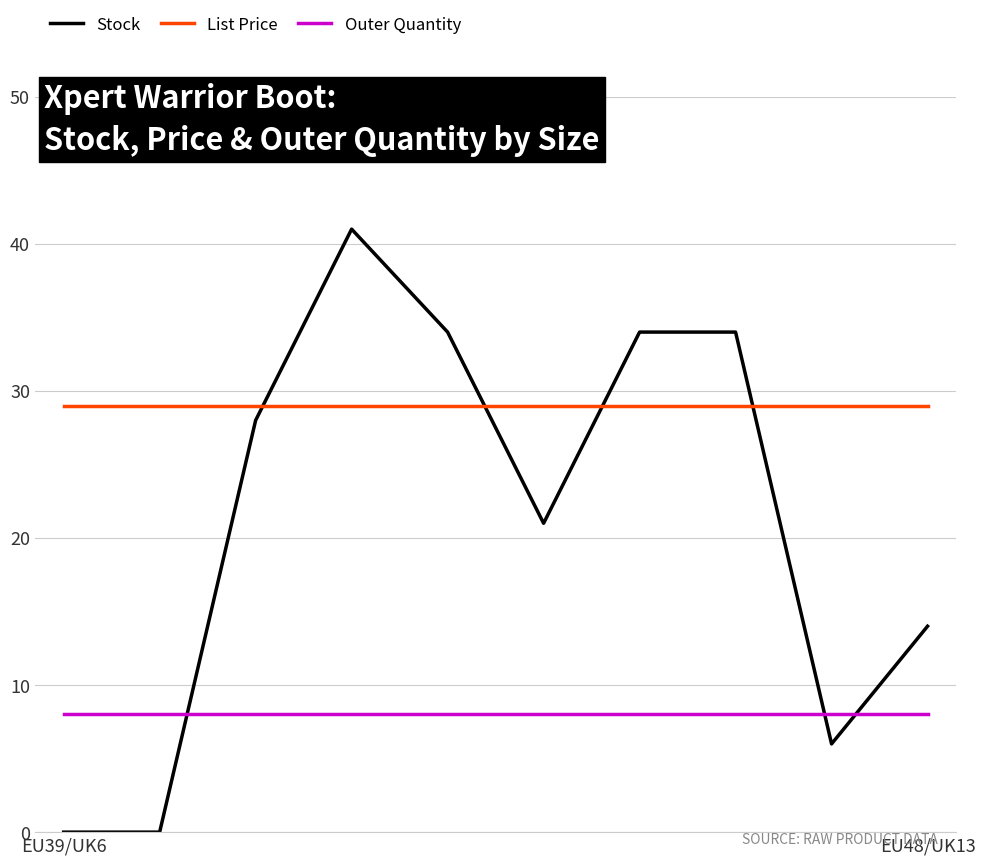

Rank the series by their average value, from lowest to highest.

Outer Quantity, Stock, List Price